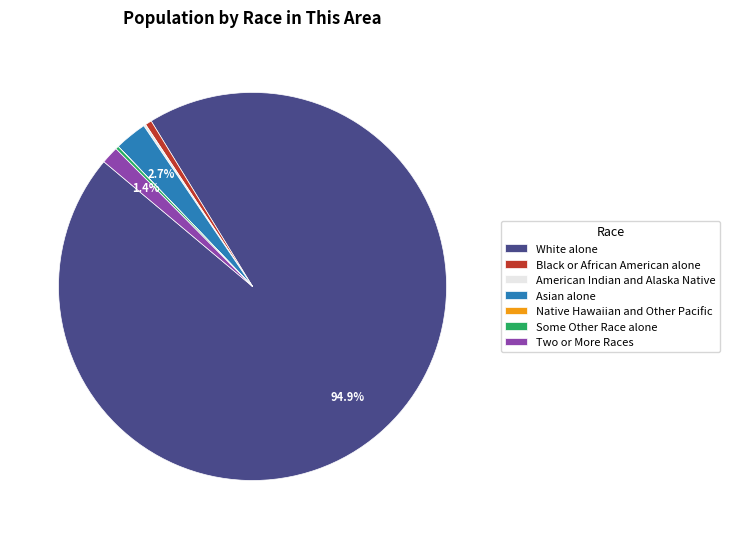

To the nearest percent, what is the difference between the largest and smallest slice percentages?

95%